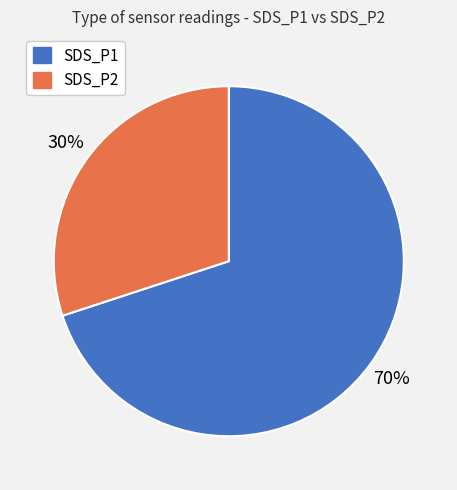

Which slice is the largest?

SDS_P1